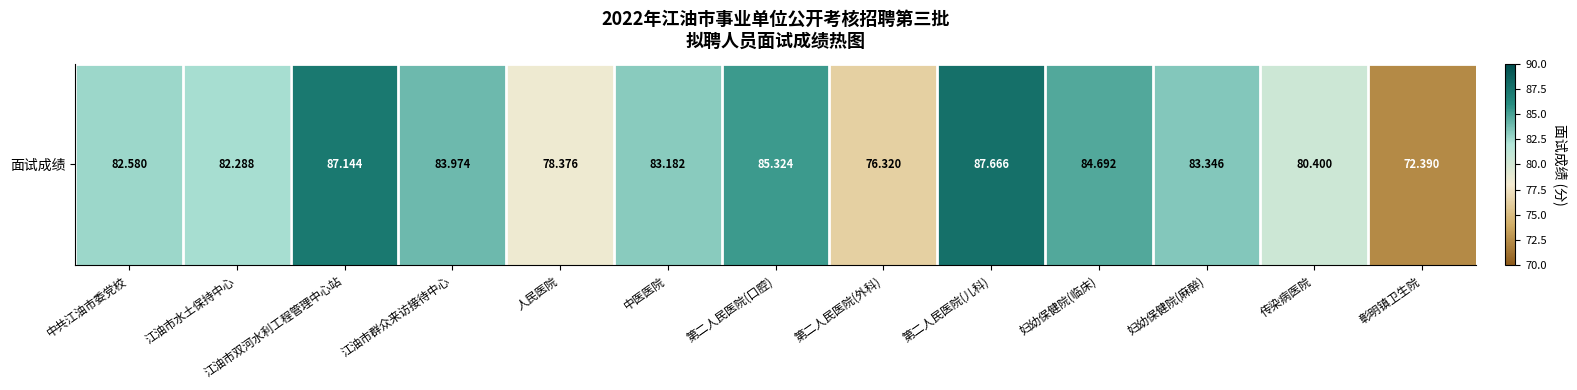

Approximately how many times larger is the value at 江油市群众来访接待中心 compared to 妇幼保健院(麻醉)?

1.0